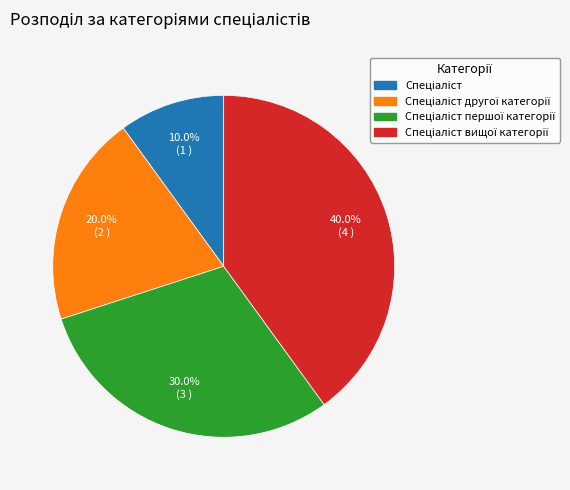

Is Спеціаліст the majority of the pie?

No